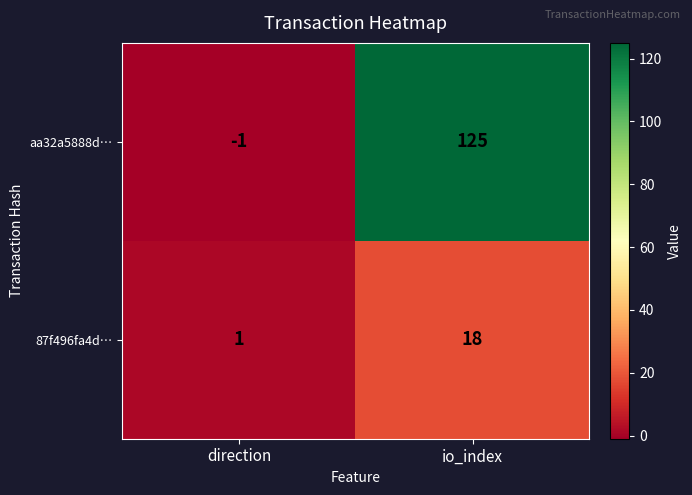

True or false: 87f496fa4d… has a value of 1 at direction.

True